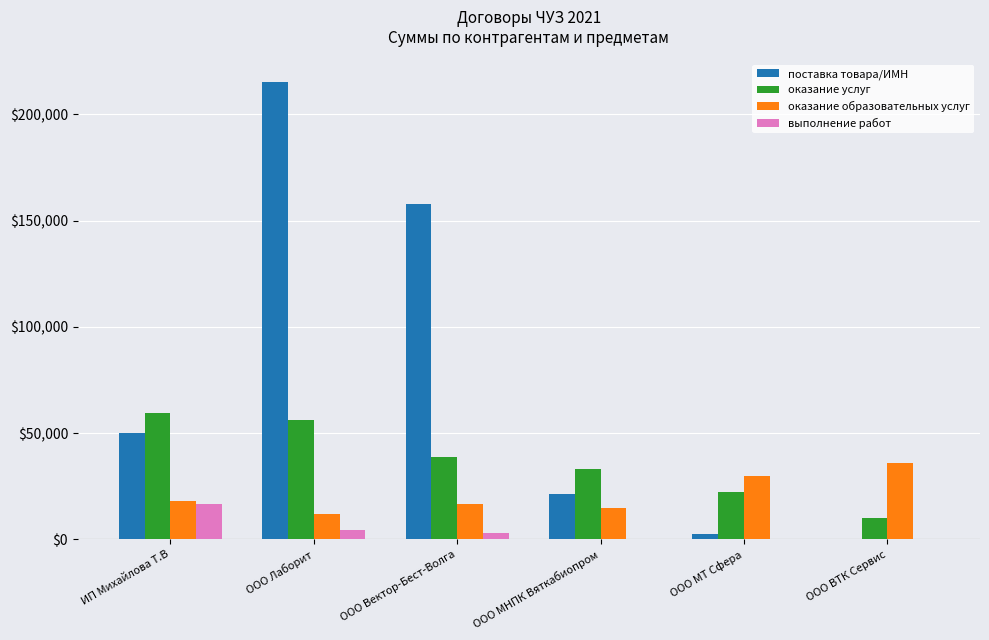

True or false: оказание услуг has a value of 22500.0 at ООО МТ Сфера.

True